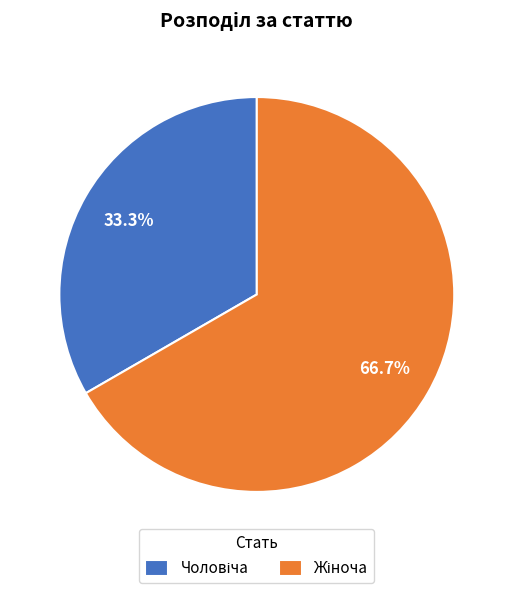

Is there a majority slice in this chart?

Yes